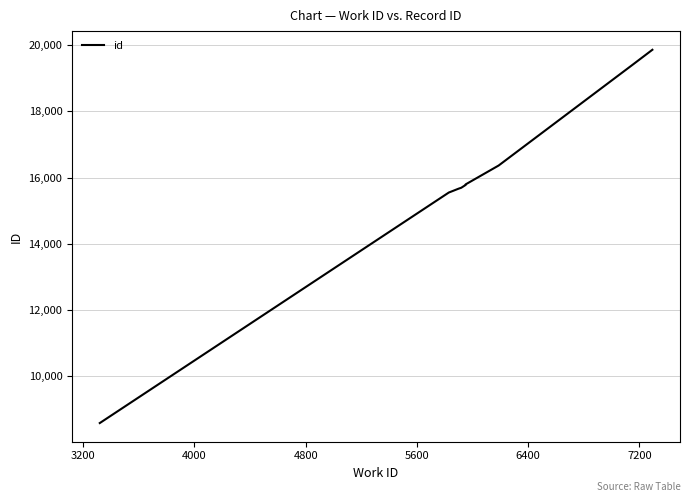

What is the sum of all values?

158303